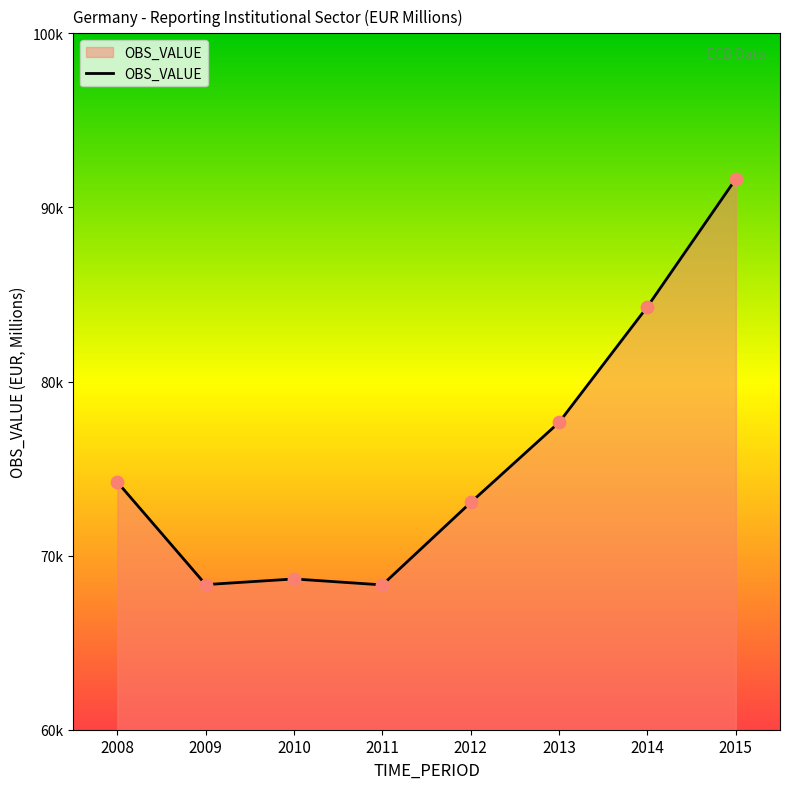

What is the change in value from 2010 to 2015?

+22983